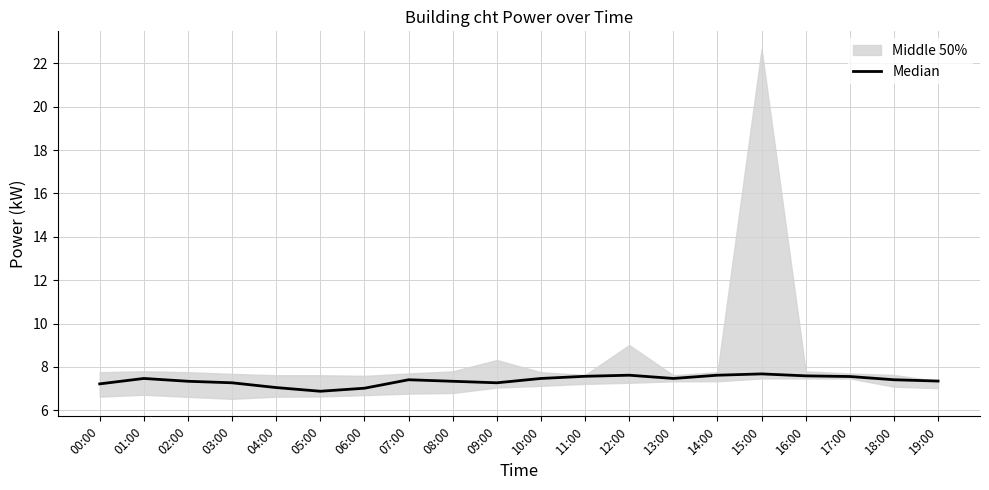

True or false: the data has more than 1 interior local peaks.

True